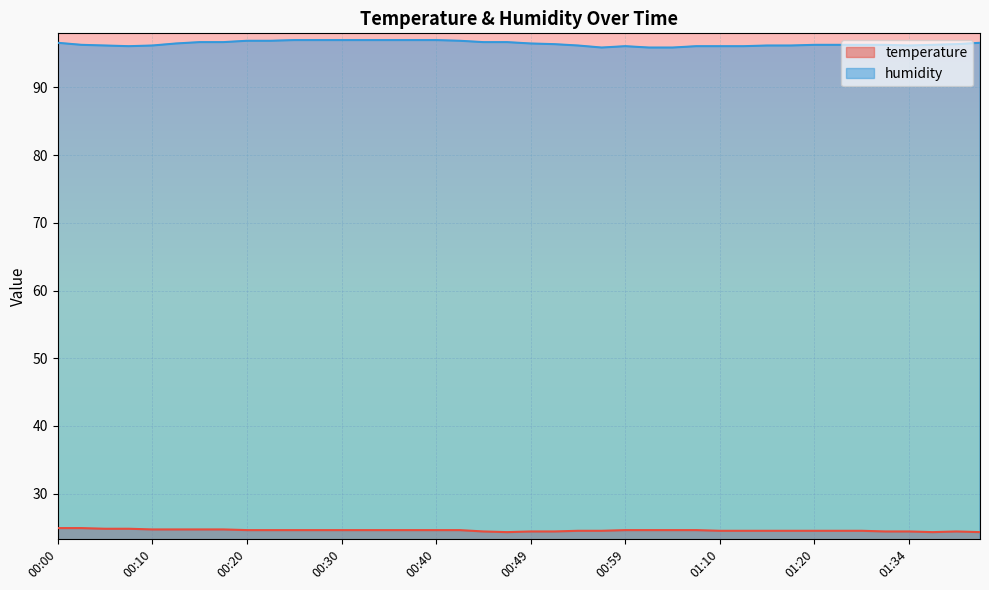

At which label does humidity first exceed 96?

00:00